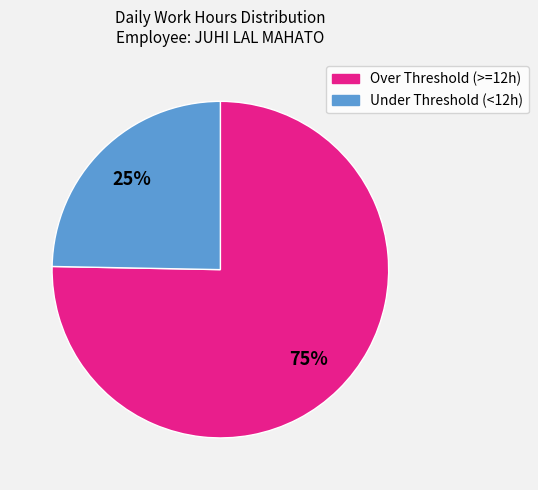

To the nearest percent, what is the average slice percentage?

50%